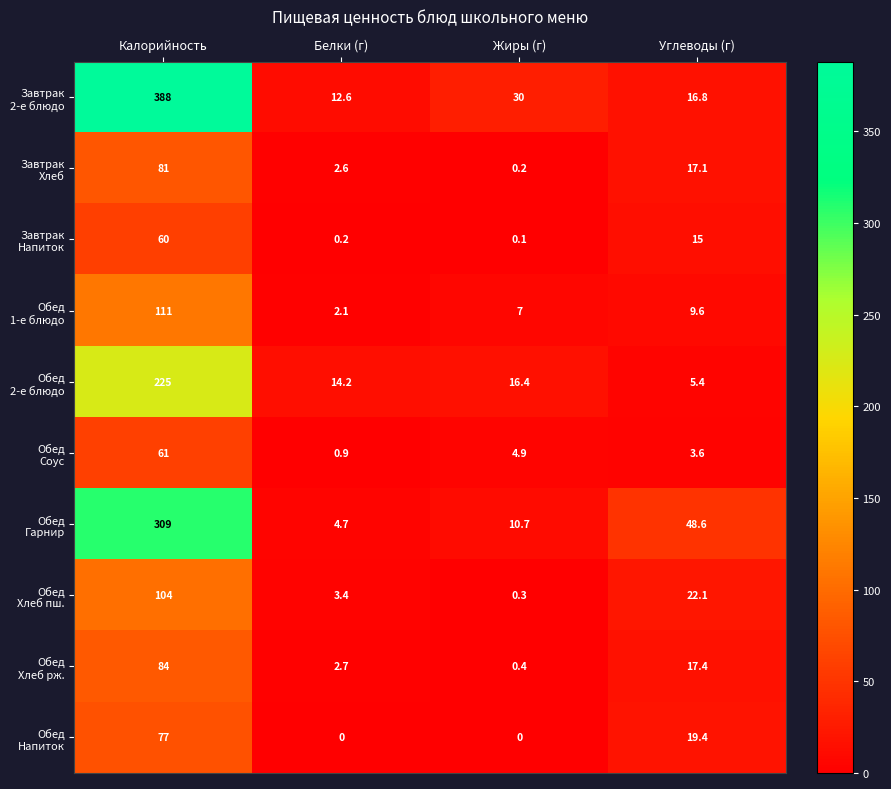

What is the maximum value shown in the chart?

388.0